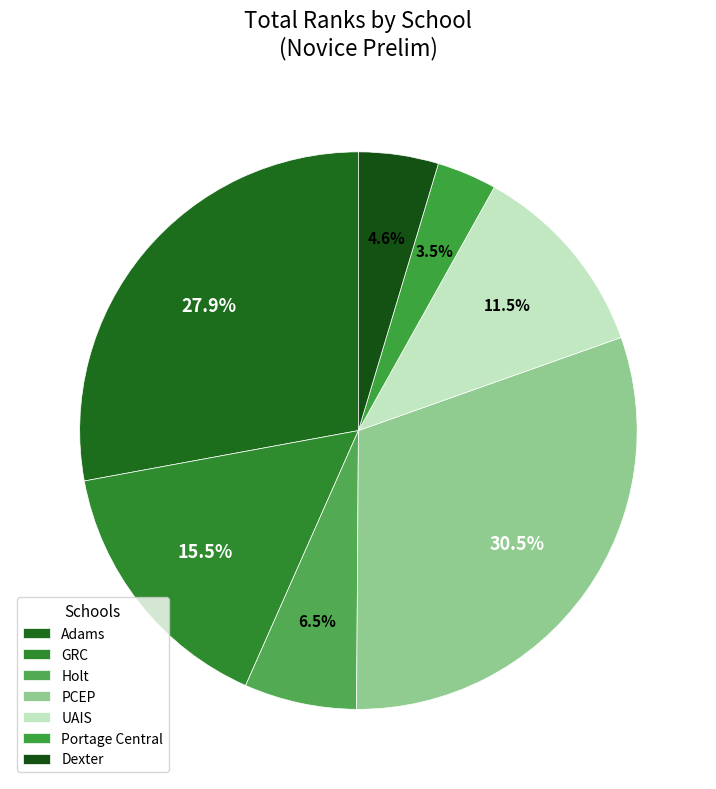

Rank the categories by value from lowest to highest.

Portage Central, Dexter, Holt, UAIS, GRC, Adams, PCEP